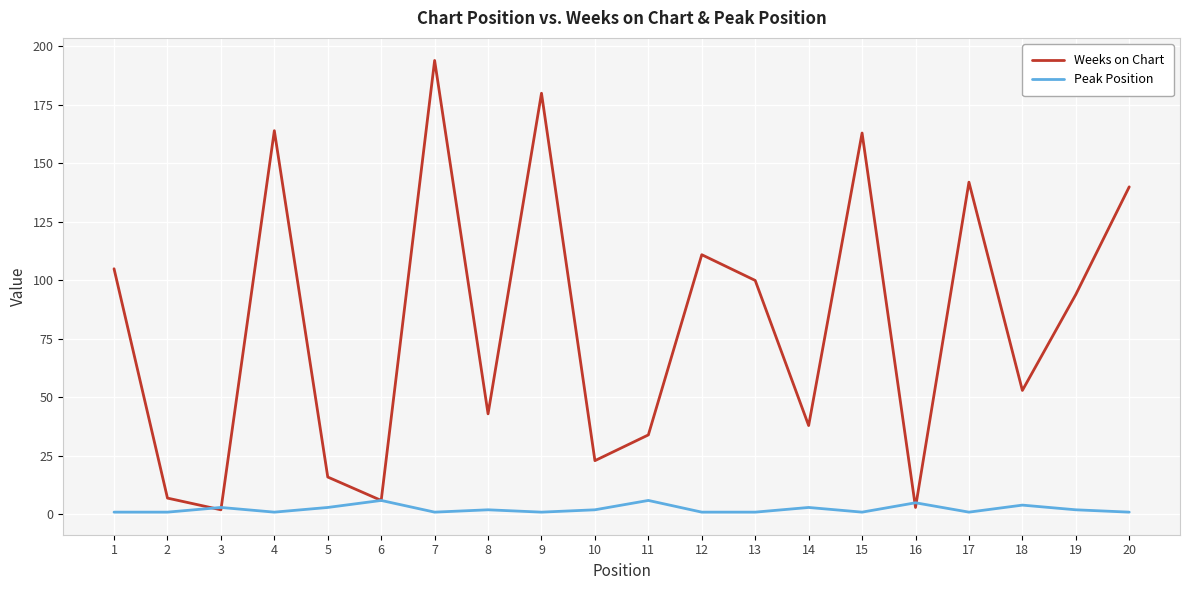

Does the chart display data point markers on the line(s)?

No